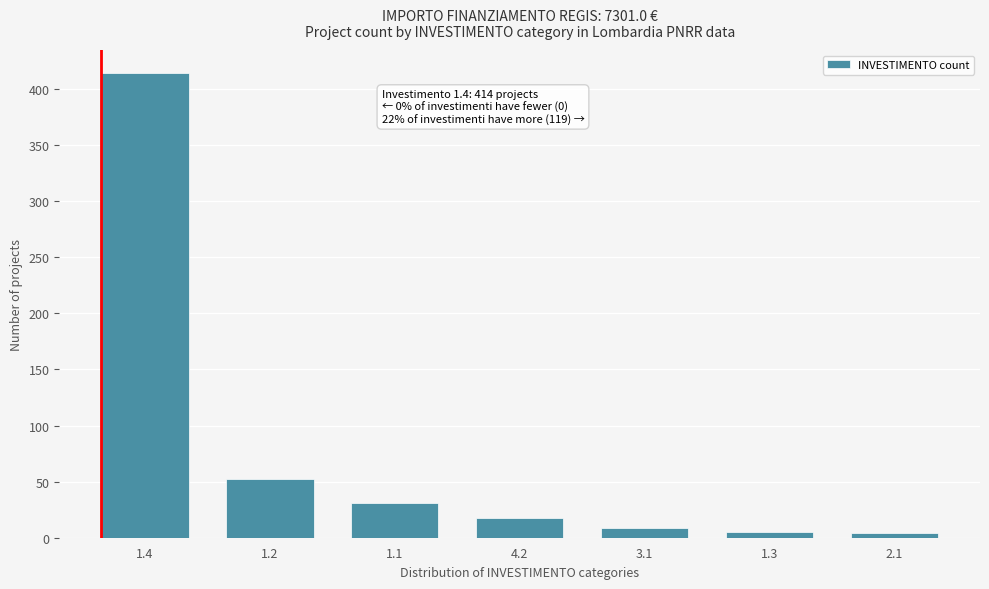

What is the greatest value displayed?

414